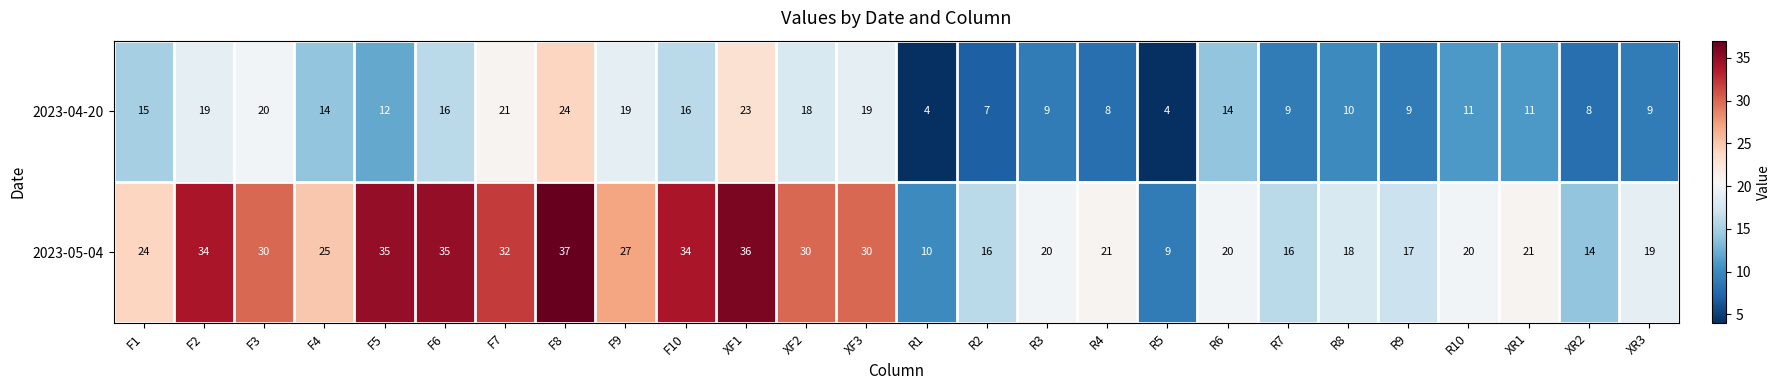

What is the total value across all series at R1?

14